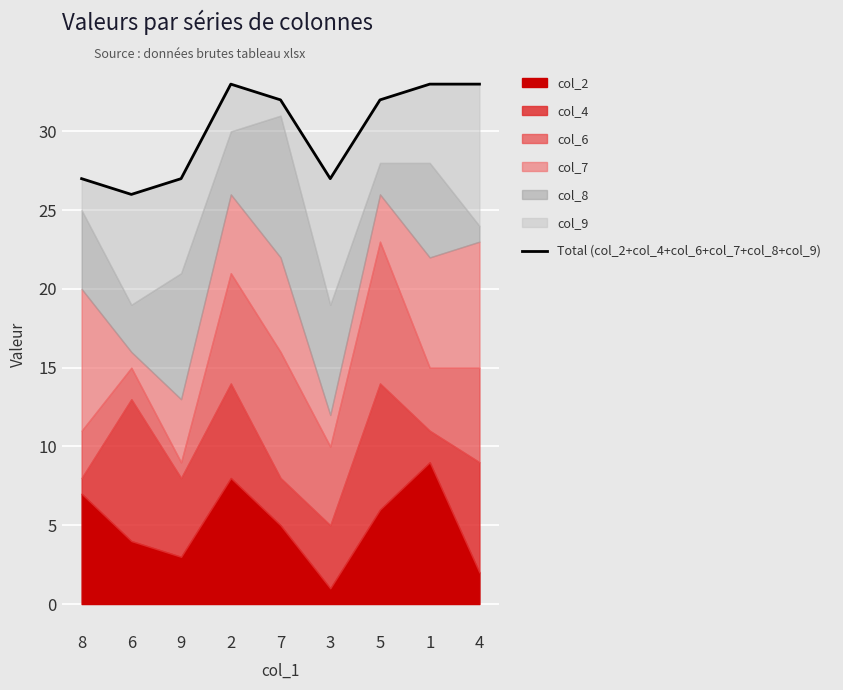

How many points are lower than both their immediate neighbors (excluding endpoints)?

2